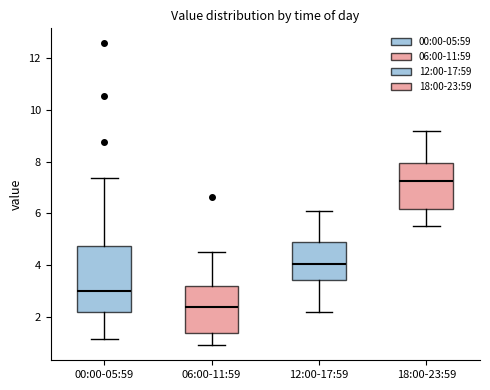

Reading left to right, transcribe this box plot: for each box, give where its median line is, the range the box spans, and where its two whiskers end, as read against the y-axis. The values are not printed on the chart, so give them approximately, as read against the axis.

00:00-05:59: median 3.0, box 2.2 to 4.8, whiskers 1.2 to 7.4
06:00-11:59: median 2.4, box 1.4 to 3.2, whiskers 1.0 to 4.6
12:00-17:59: median 4.0, box 3.4 to 4.8, whiskers 2.2 to 6.2
18:00-23:59: median 7.2, box 6.2 to 8.0, whiskers 5.6 to 9.2